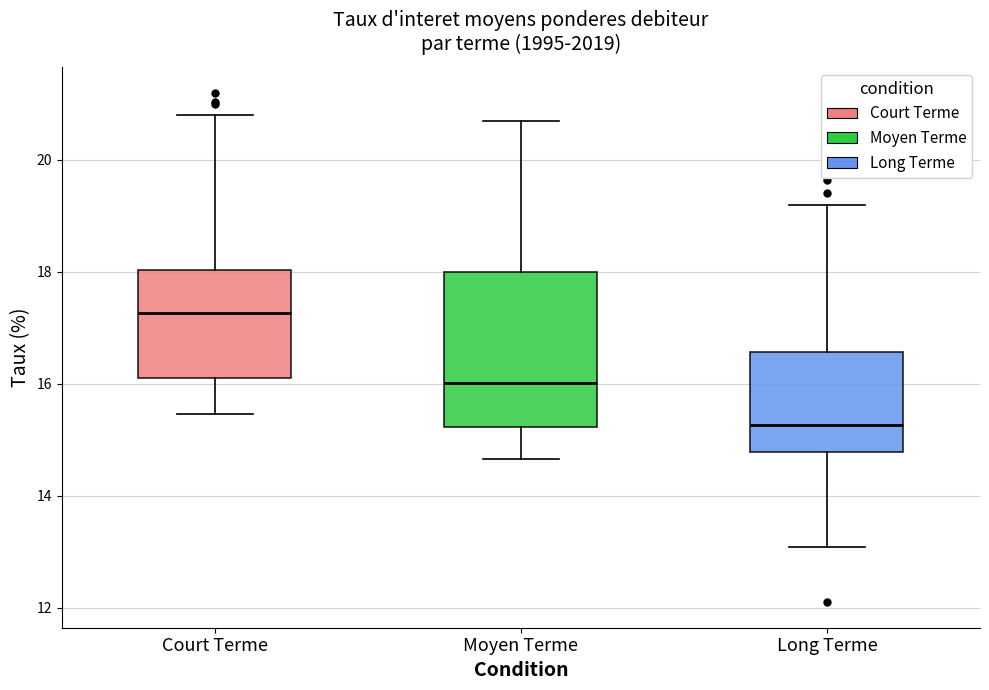

Where does the lower whisker of the box for Court Terme end on the y-axis? The values are not printed on the chart, so give them approximately, as read against the axis.

15.4